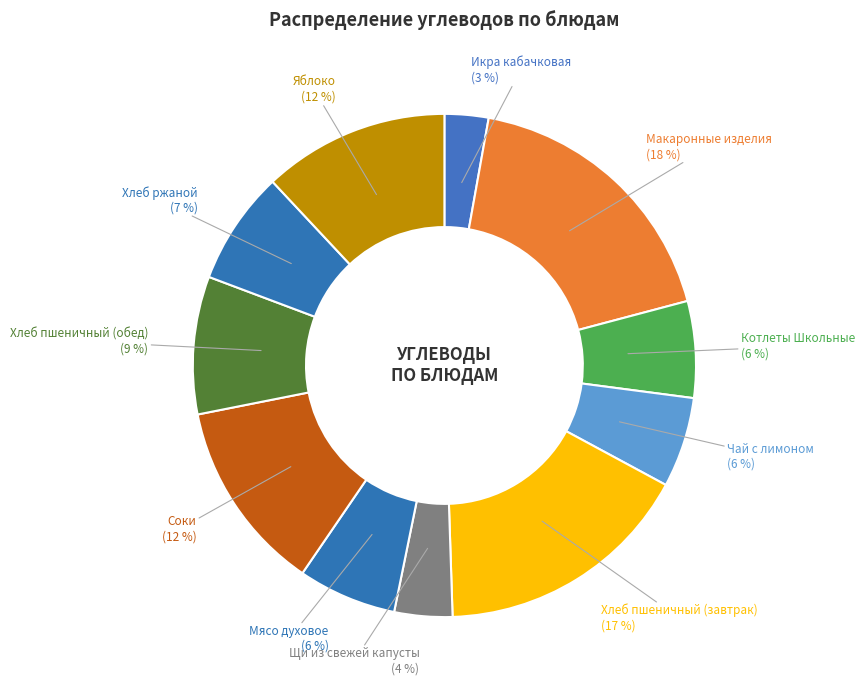

What is the smallest slice in the pie chart?

Икра кабачковая